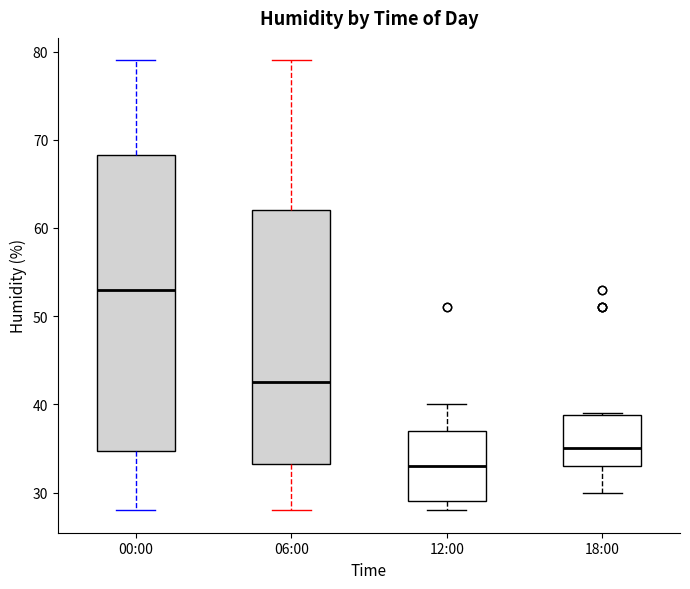

Where does the upper whisker of the box for 12:00 end on the y-axis? The values are not printed on the chart, so give them approximately, as read against the axis.

40